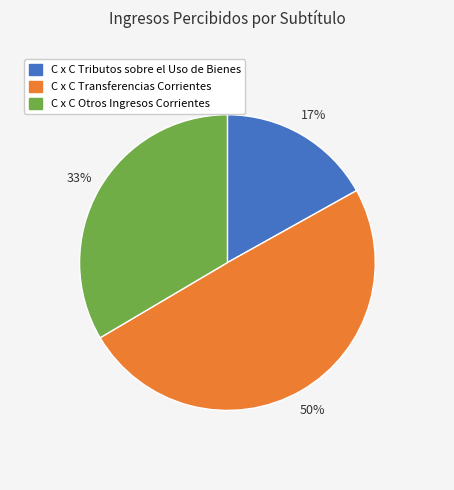

Does any single category account for the majority?

No